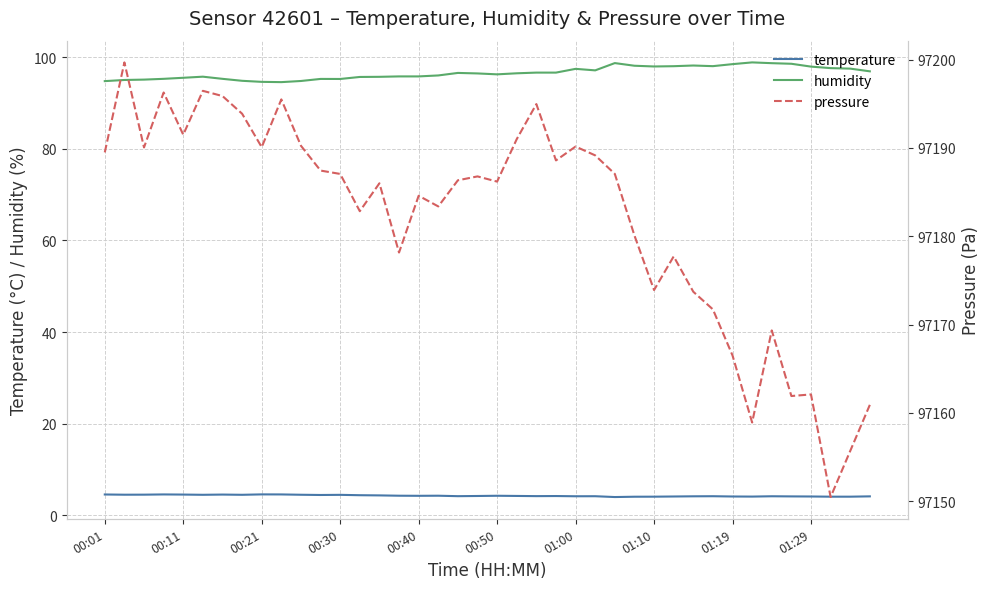

What is the difference between the maximum and minimum values in the humidity series?

4.3